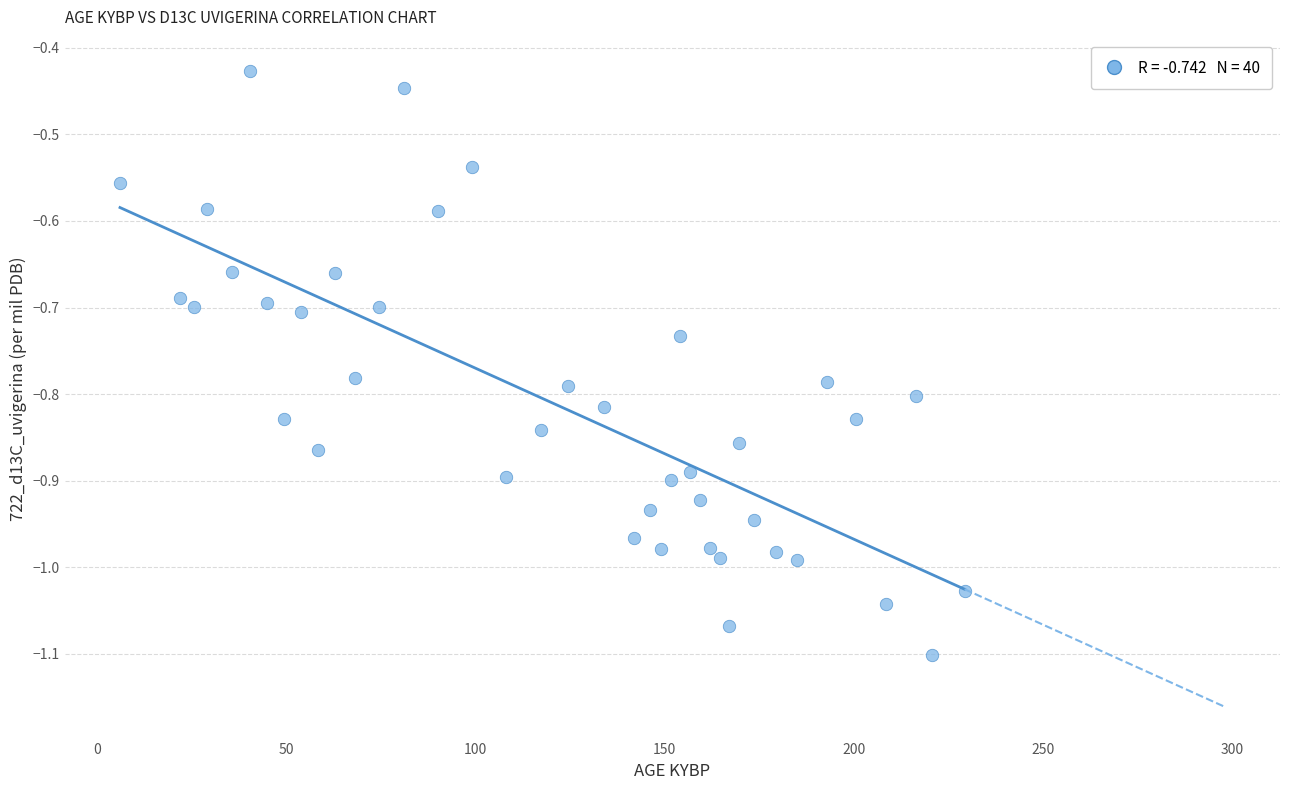

What is the range of X values (max minus min)?

223.4